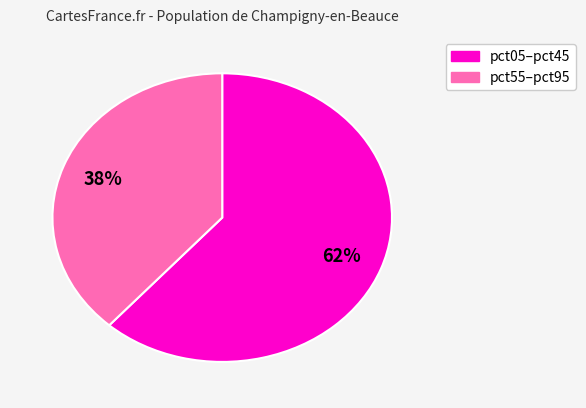

Is there any slice that represents more than half of the pie?

Yes